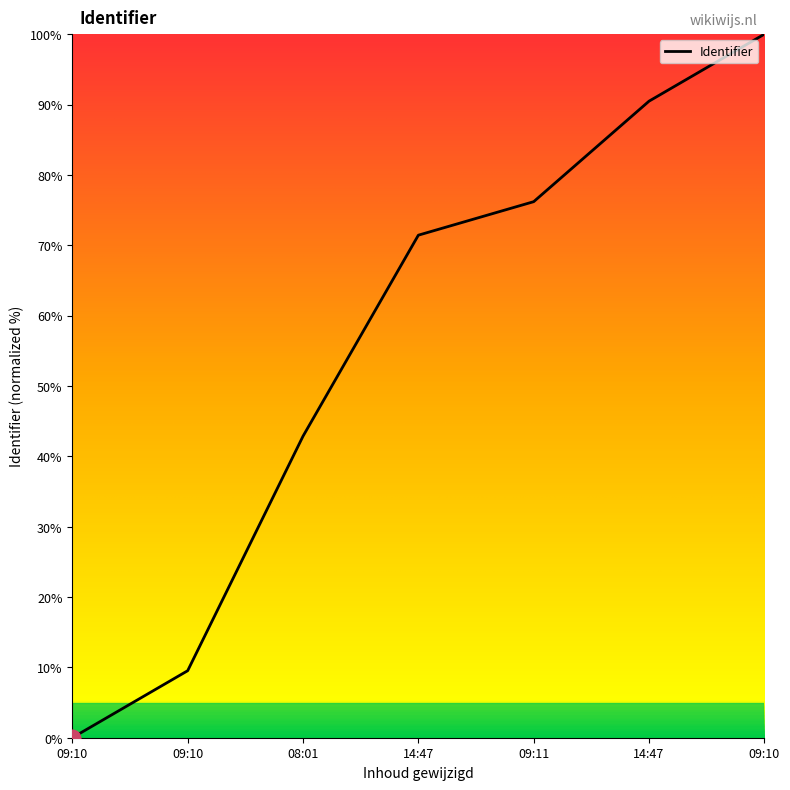

Does the chart have visible grid lines?

No